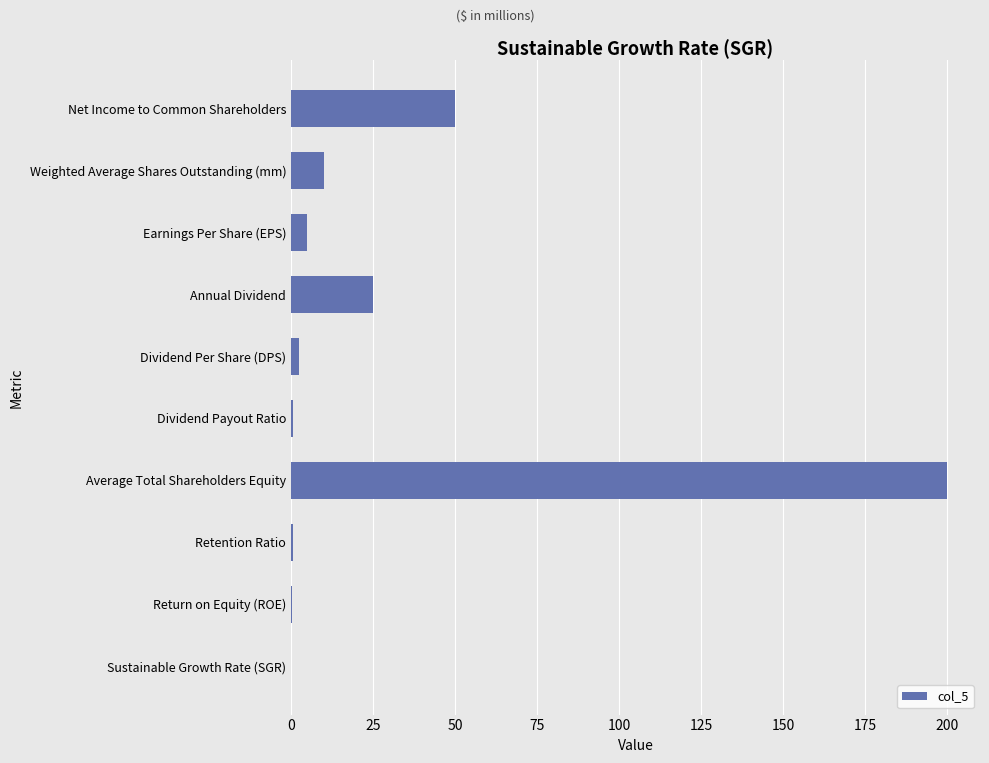

Which label corresponds to the largest value in the chart?

Average Total Shareholders Equity